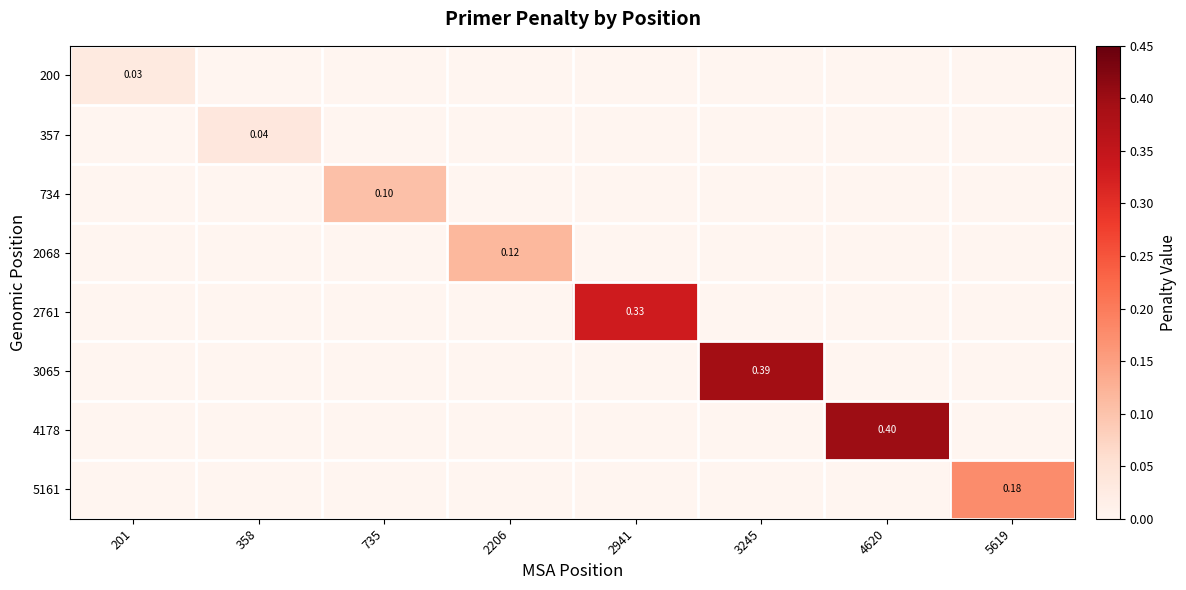

What is the difference between the maximum and minimum values in the 4178 series?

0.4